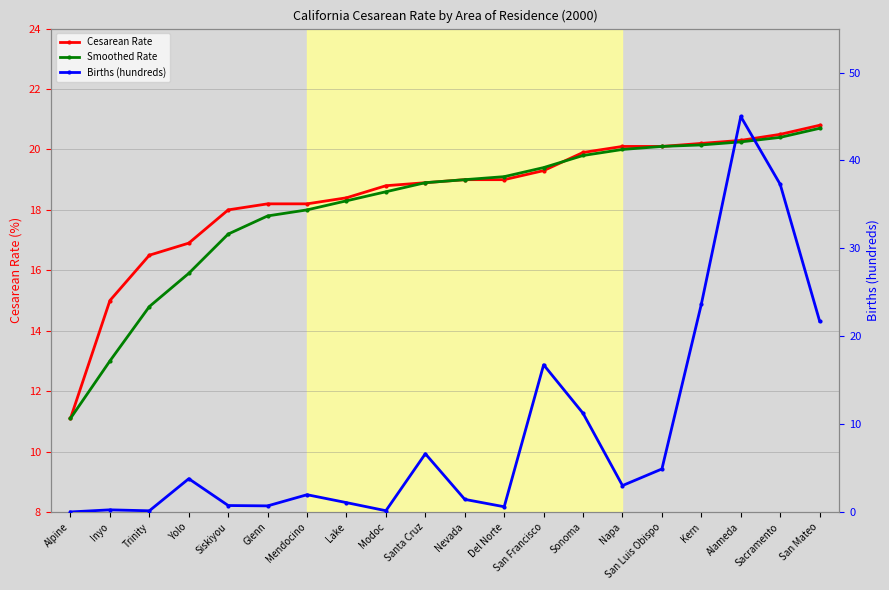

What is the value of the Smoothed Rate point at the 6th from the left?

17.8